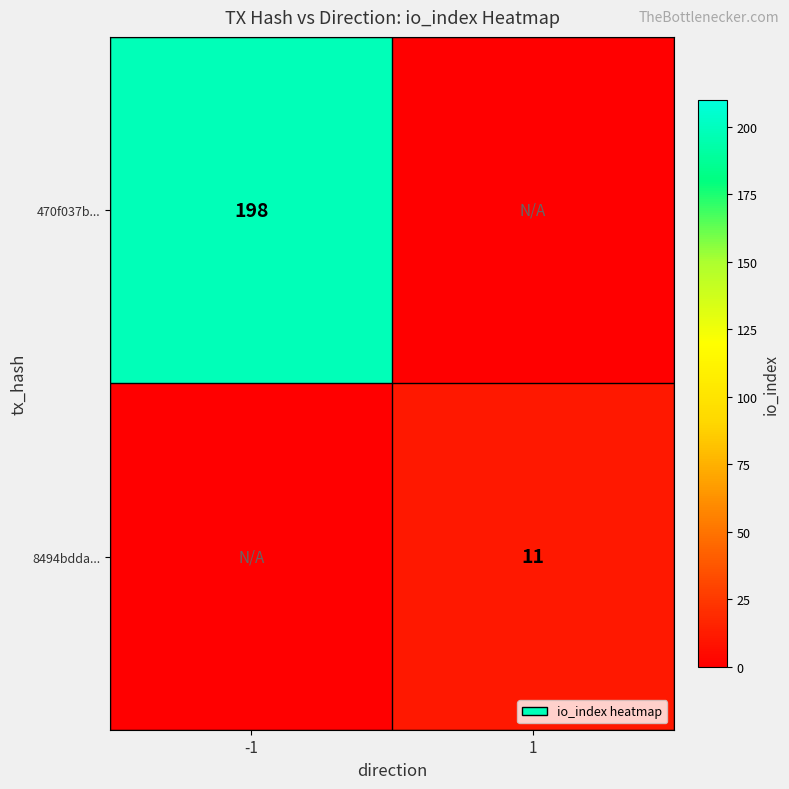

True or false: 470f037b... has a value of 45 at -1.

False